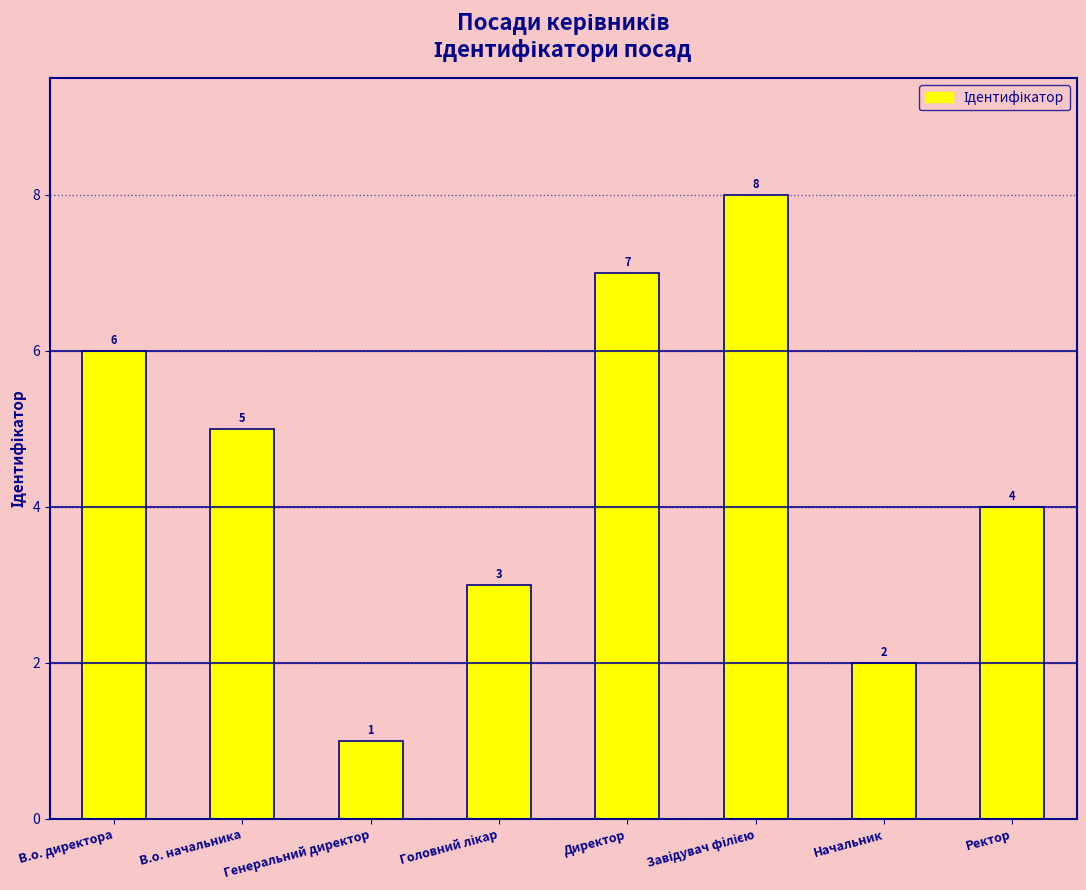

What is the sum of the values at Ректор and Директор?

11